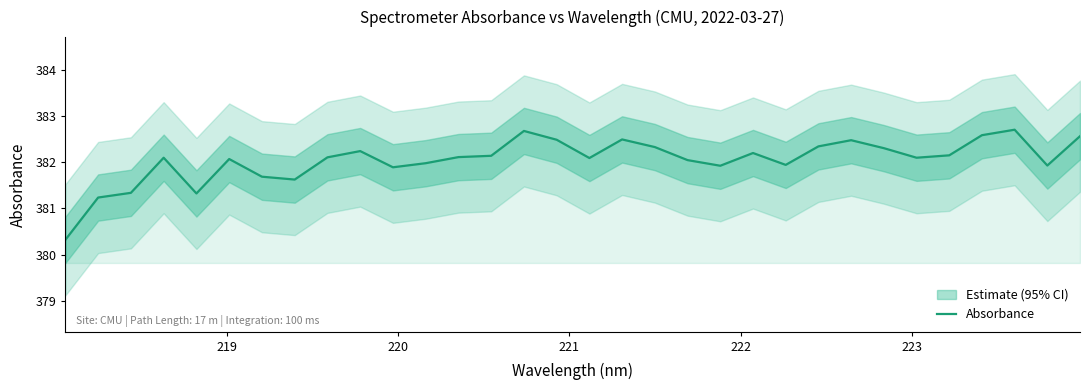

Reading left to right, transcribe all the data shown in this chart.

380.3	381.2	381.3	382.1	381.3	382.1	381.7	381.6	382.1	382.2	381.9	382.0	382.1	382.1	382.7	382.5	382.1	382.5	382.3	382.0	381.9	382.2	381.9	382.3	382.5	382.3	382.1	382.1	382.6	382.7	381.9	382.6